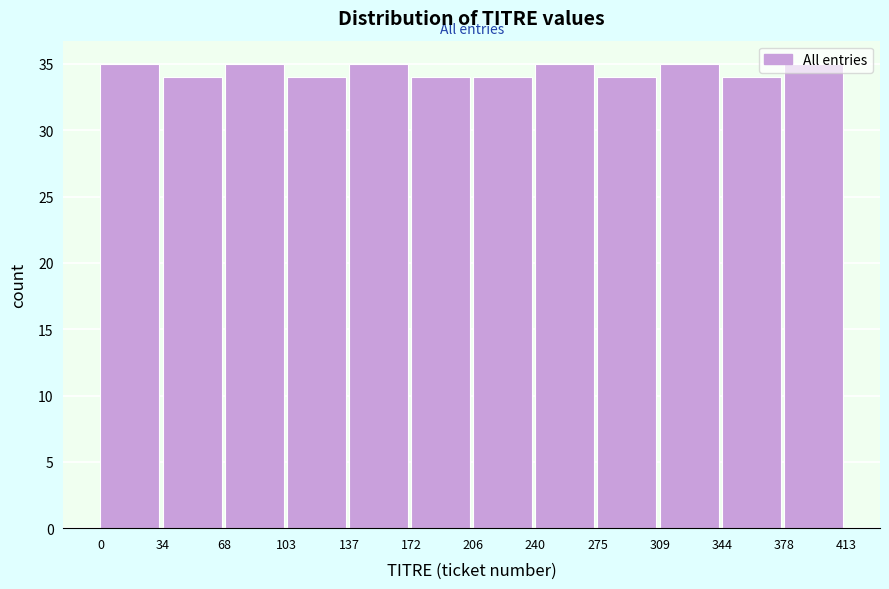

Reading left to right, transcribe this chart: for each bar, give the range it covers on the x-axis and its height. The values are not printed on the chart, so give them approximately, as read against the axis.

0 to 34: 35
34 to 68: 34
68 to 103: 35
103 to 137: 34
137 to 172: 35
172 to 206: 34
206 to 240: 34
240 to 275: 35
275 to 309: 34
309 to 344: 35
344 to 378: 34
378 to 413: 35